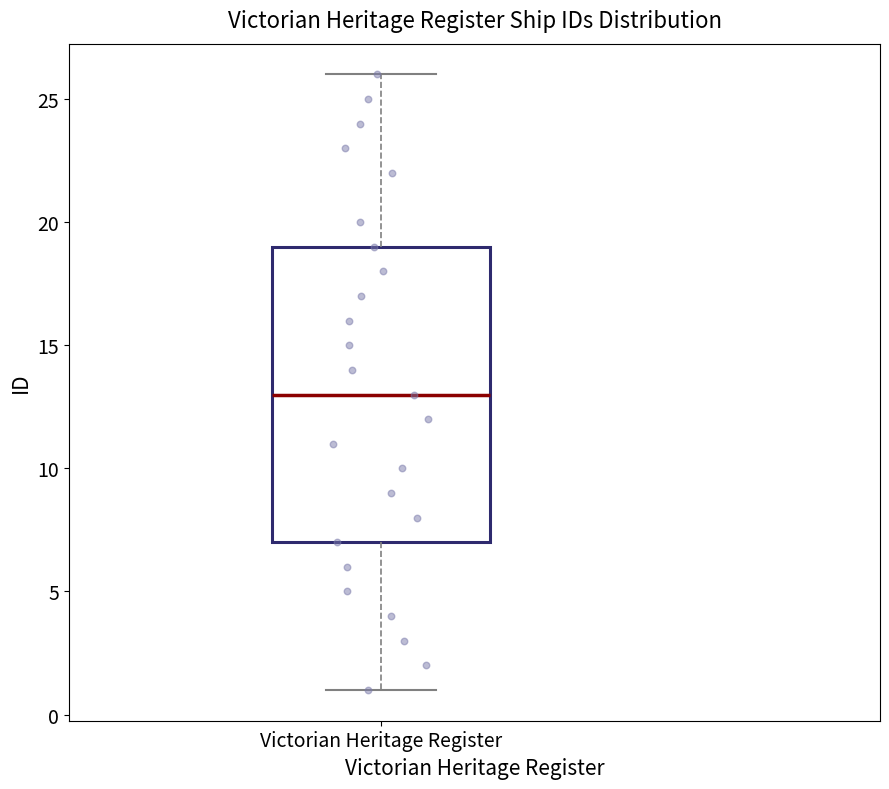

Transcribe this box plot: give where the median line is, the range the box spans, and where the two whiskers end, as read against the y-axis. The values are not printed on the chart, so give them approximately, as read against the axis.

median 13, box 7 to 19, whiskers 1 to 26